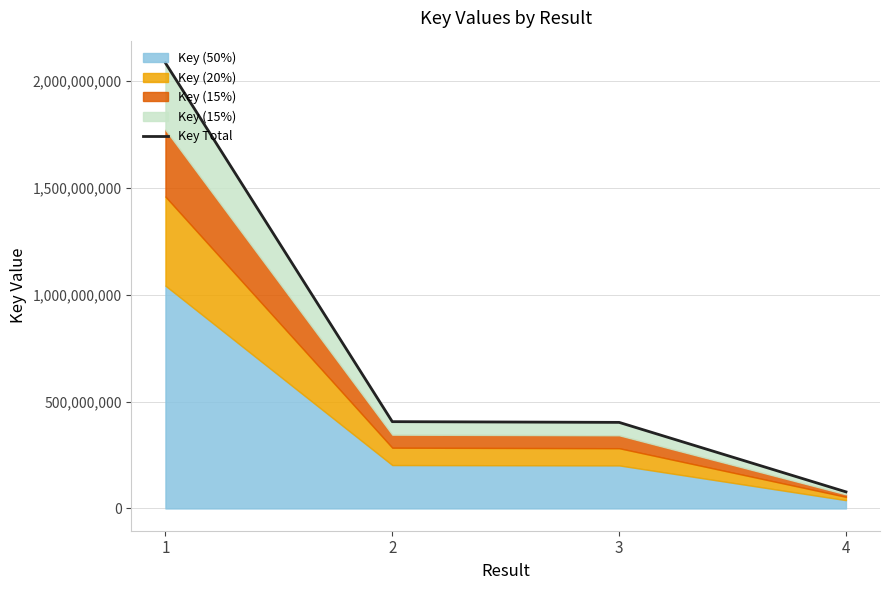

What is the change in value from 2 to 3?

-3393027